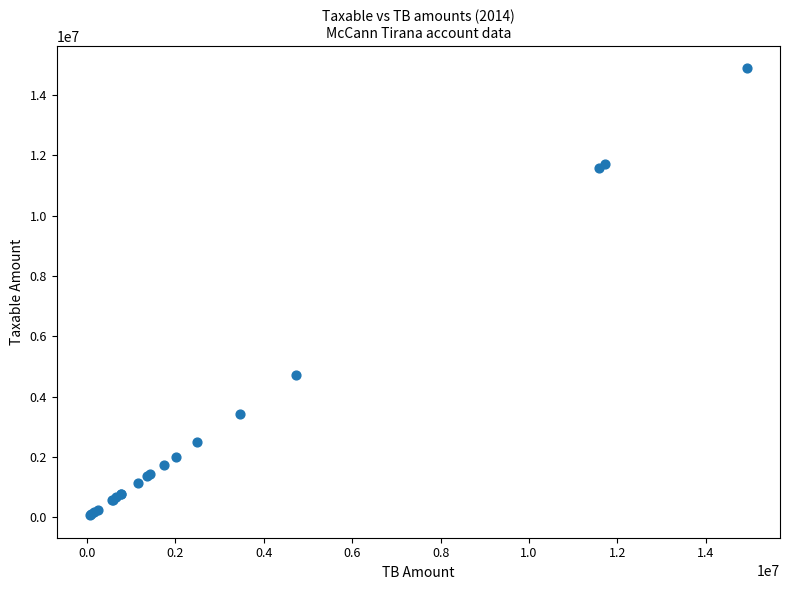

What Y value in the scatter plot is closest to 7474836?

4731146.9